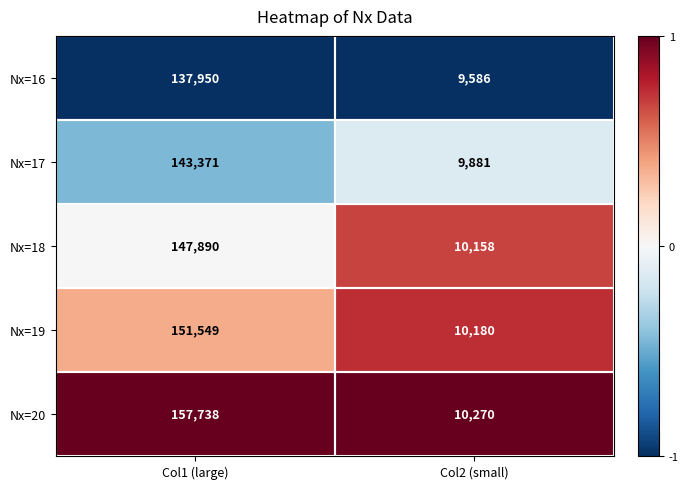

What is the difference between the maximum and minimum values in the Nx=16 series?

128364